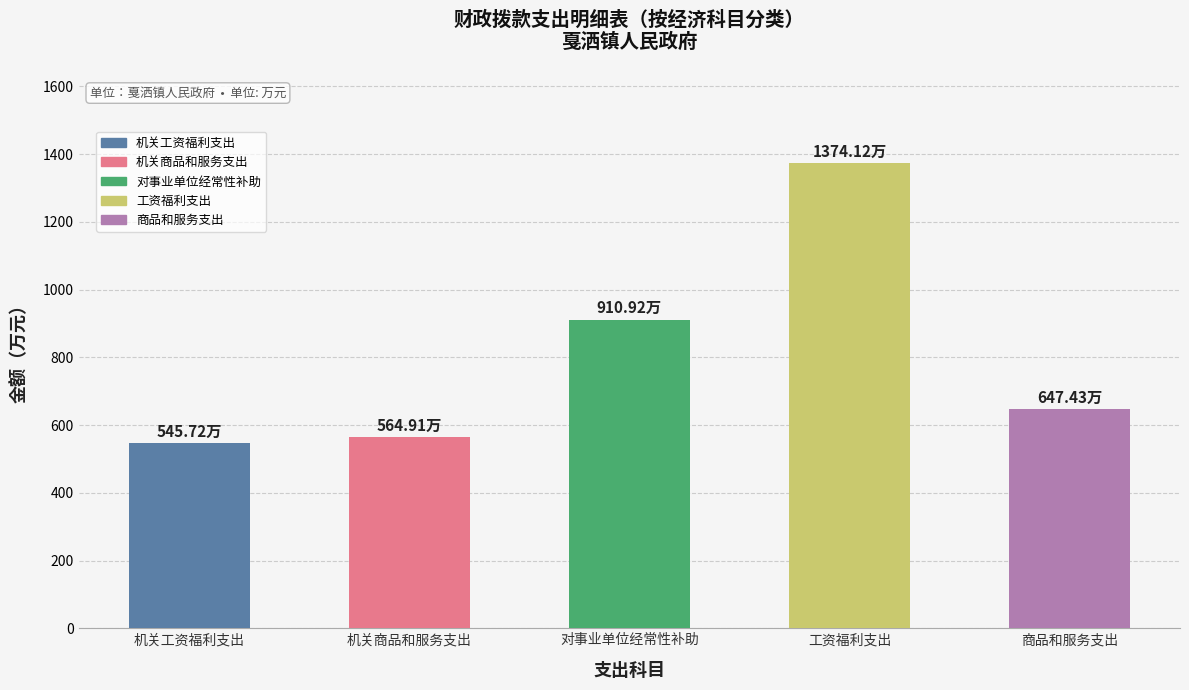

Rank the categories by value from highest to lowest.

工资福利支出, 对事业单位经常性补助, 商品和服务支出, 机关商品和服务支出, 机关工资福利支出